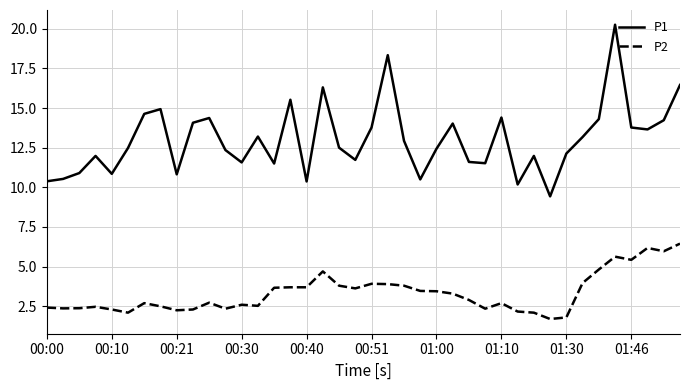

Which series has the largest range (max minus min)?

P1